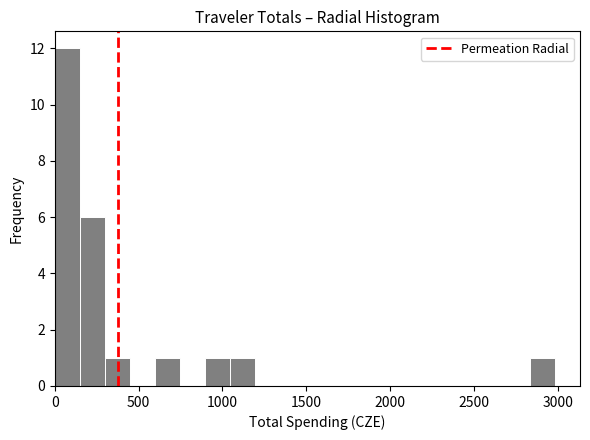

Around what value on the x-axis is the tallest bar? Give the approximate position of its centre, as read against the axis.

100